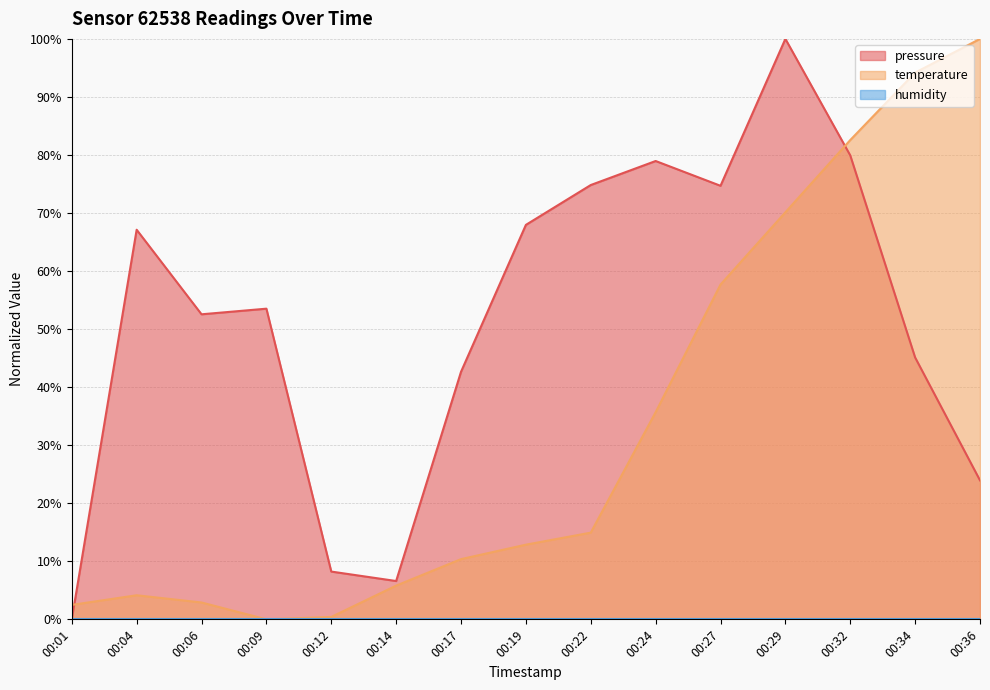

What is the total value across all series at 00:14?

12.4